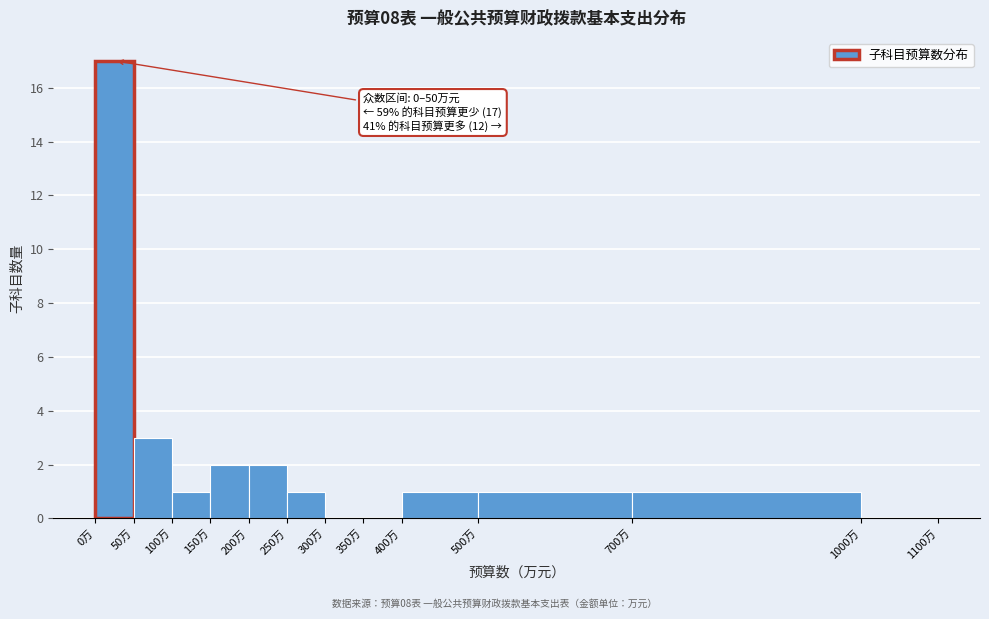

Which range on the x-axis has the tallest bar?

0 to 50